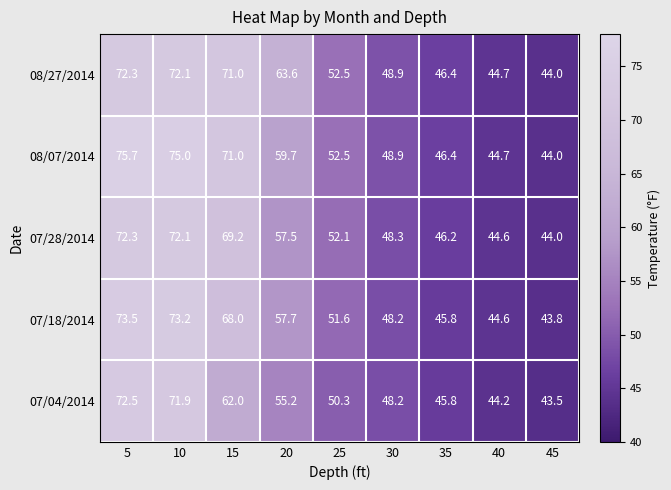

What is the difference between the highest and lowest values at 40?

0.5